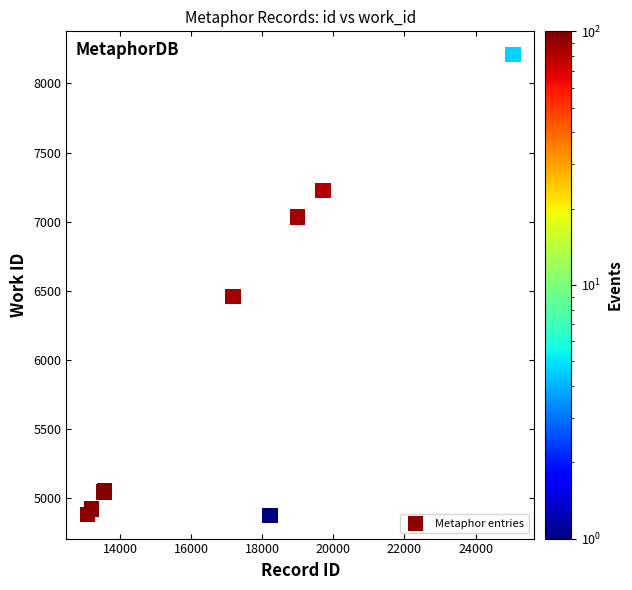

What Y value in the scatter plot is closest to 6541?

6459